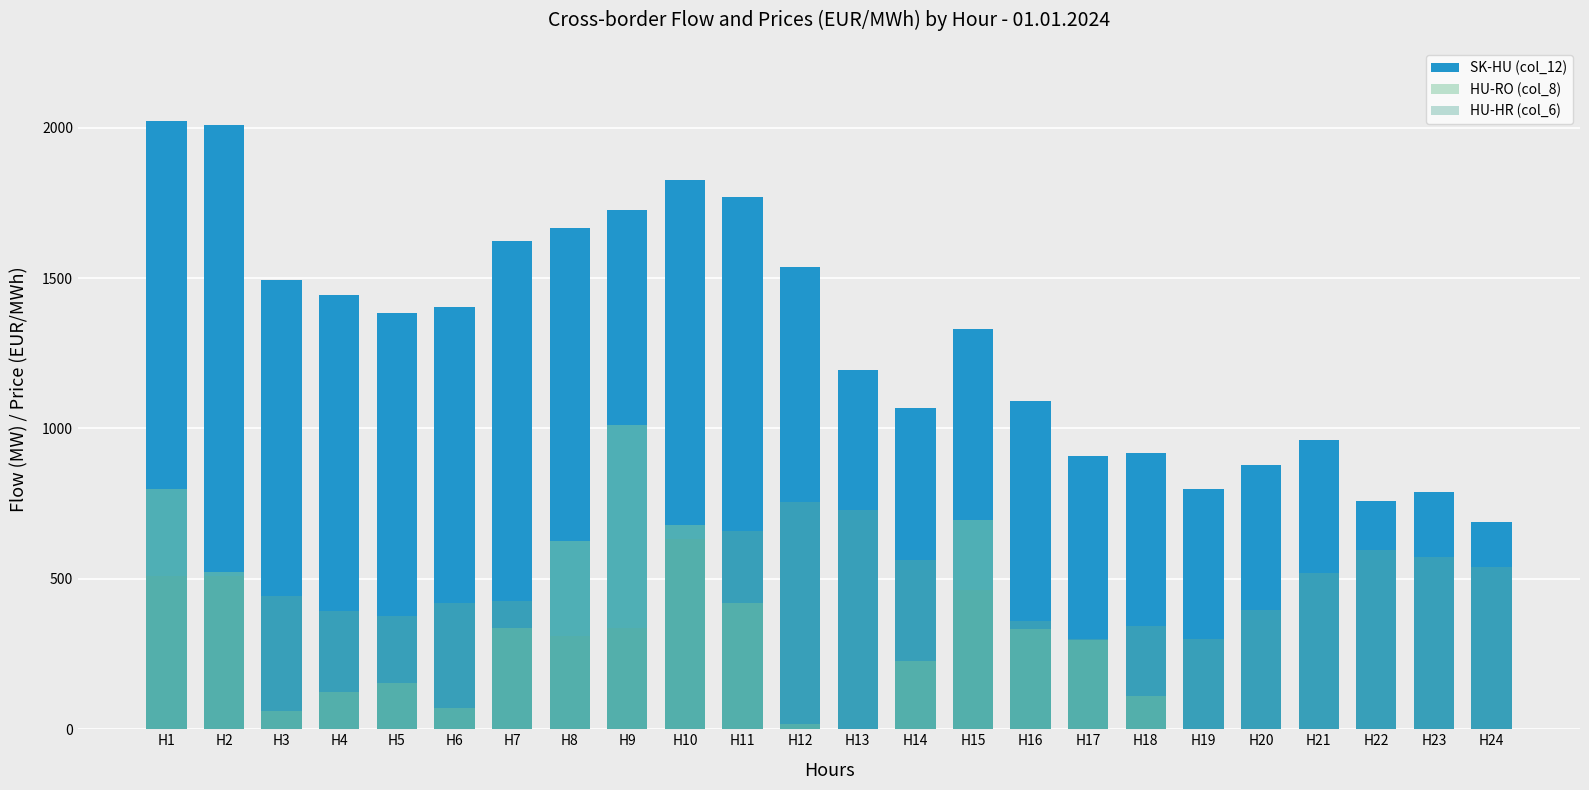

Reading left to right, extract all data points from this chart.

SK-HU (col_12): H1=2021.2	H2=2007.7	H3=1495.0	H4=1443.8	H5=1383.5	H6=1403.0	H7=1623.9	H8=1667.8	H9=1725.7	H10=1824.5	H11=1770.6	H12=1535.4	H13=1195.3	H14=1066.9	H15=1332.2	H16=1092.4	H17=907.4	H18=916.9	H19=798.2	H20=877.3	H21=960.1	H22=757.5	H23=788.1	H24=690.5
HU-RO (col_8): H1=797.3	H2=524.3	H3=59.4	H4=123.6	H5=153.2	H6=70.8	H7=336.1	H8=625.4	H9=1012.4	H10=680.0	H11=419.3	H12=17.1	H13=0.0	H14=227.6	H15=695.9	H16=332.4	H17=295.7	H18=109.1	H19=0.0	H20=0.0	H21=0.0	H22=0.0	H23=0.0	H24=0.0
HU-HR (col_6): H1=508.5	H2=509.9	H3=442.6	H4=391.8	H5=376.8	H6=418.4	H7=426.9	H8=311.5	H9=337.2	H10=633.7	H11=660.0	H12=754.0	H13=727.8	H14=563.1	H15=461.5	H16=359.7	H17=300.5	H18=342.2	H19=299.4	H20=396.9	H21=519.9	H22=595.1	H23=572.1	H24=539.4